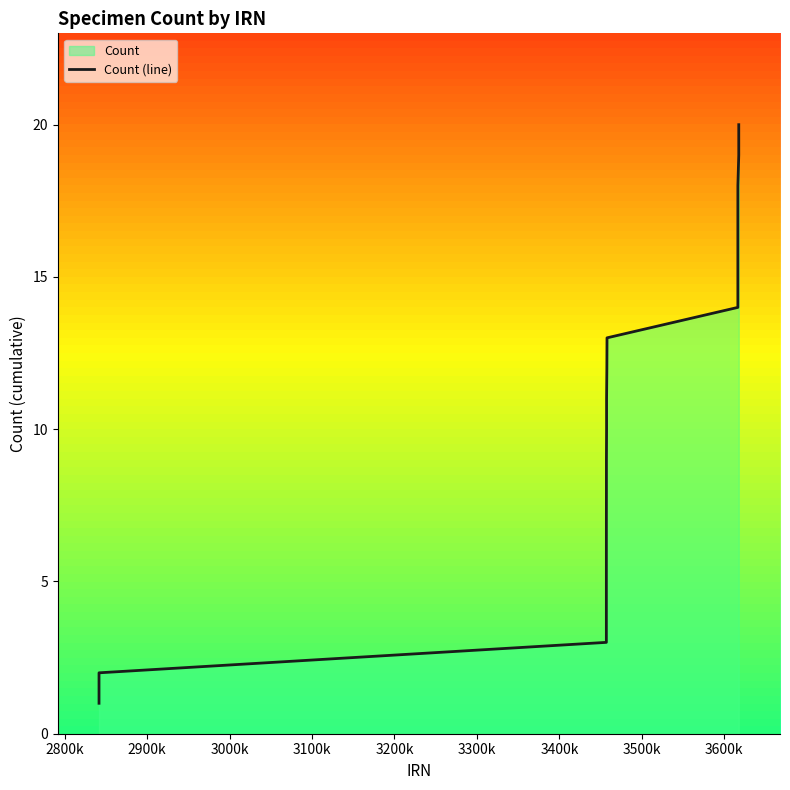

True or false: there are more than 0 points higher than both neighbors.

False